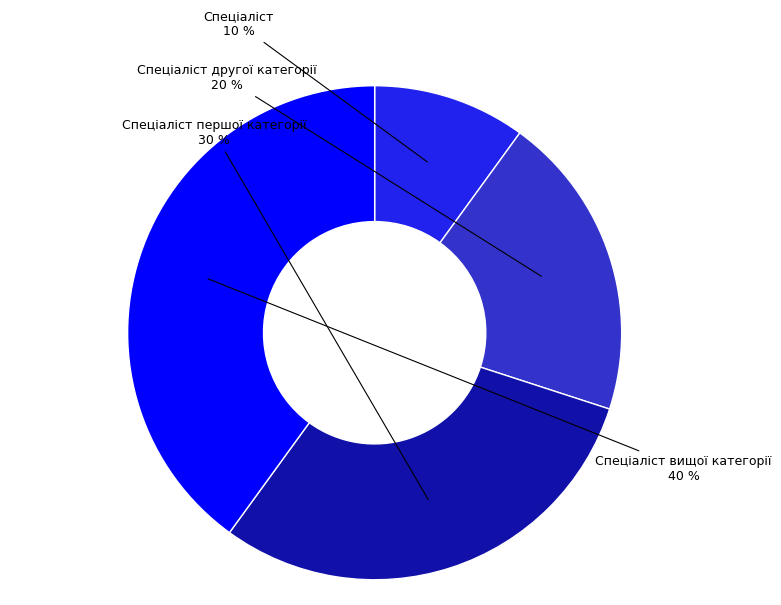

Is it true that Спеціаліст is 10% of the pie?

True